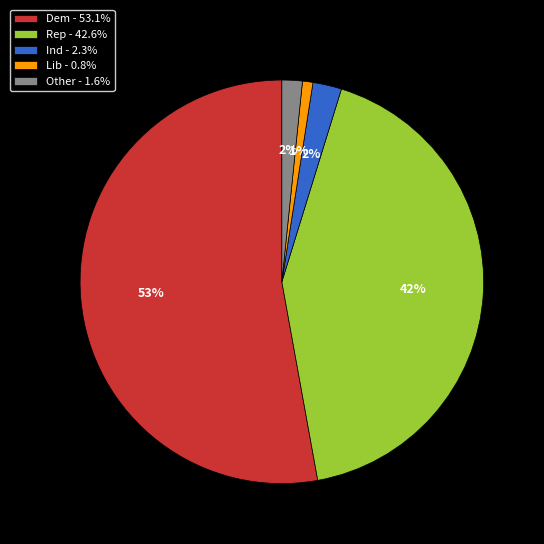

Does Ind - 2.3% account for over 50% of the chart?

No